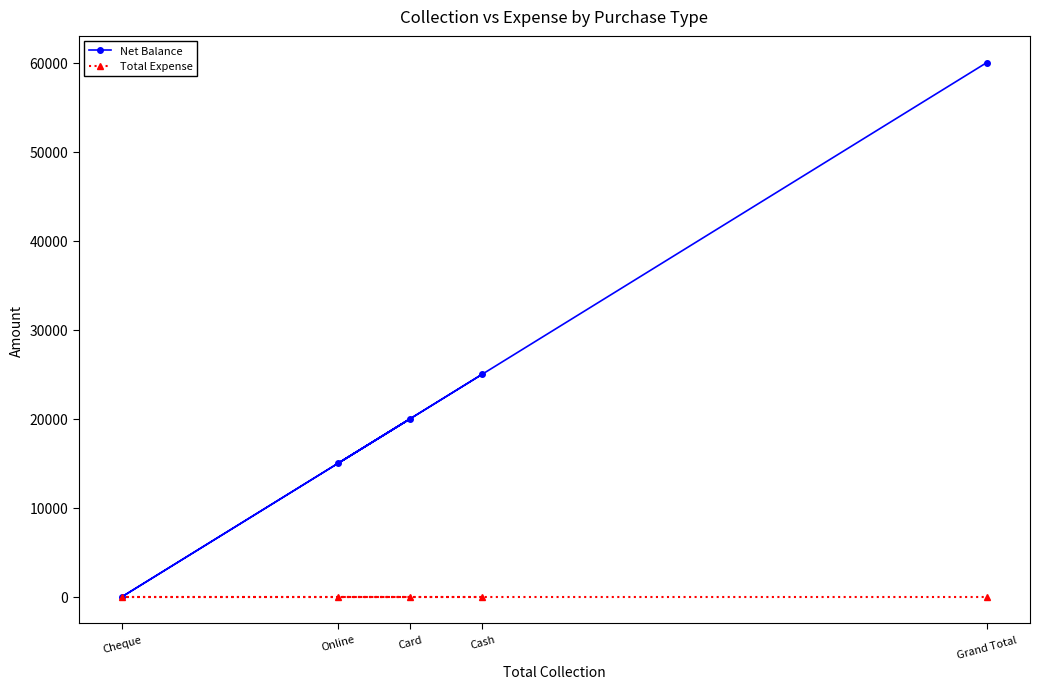

What are all the series names shown in the legend?

Net Balance, Total Expense